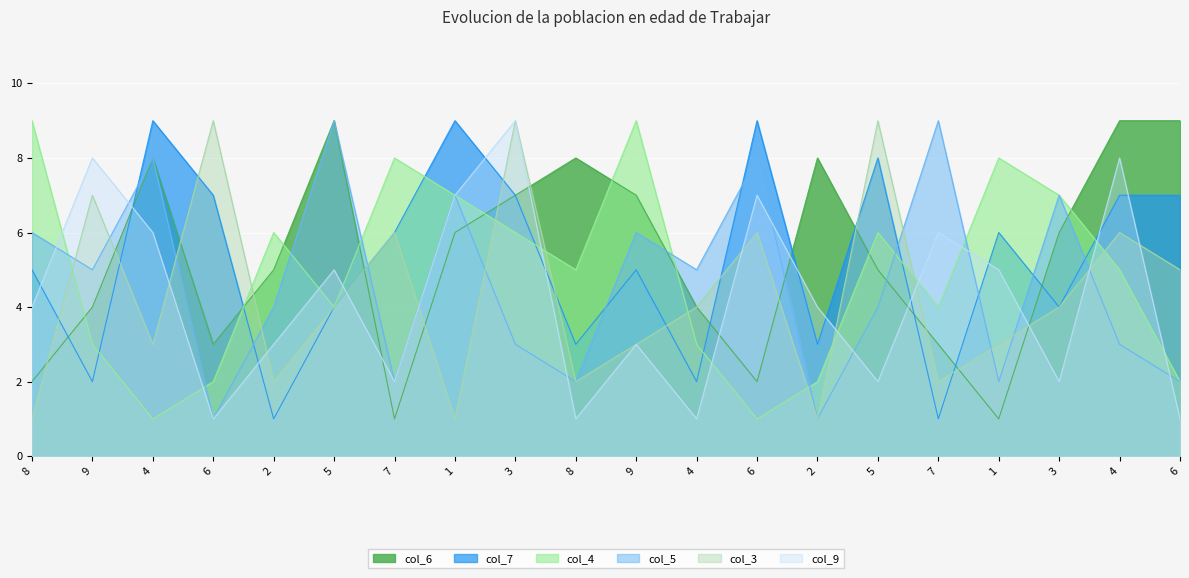

What is the value of the col_9 point at the 1st from the left?

4